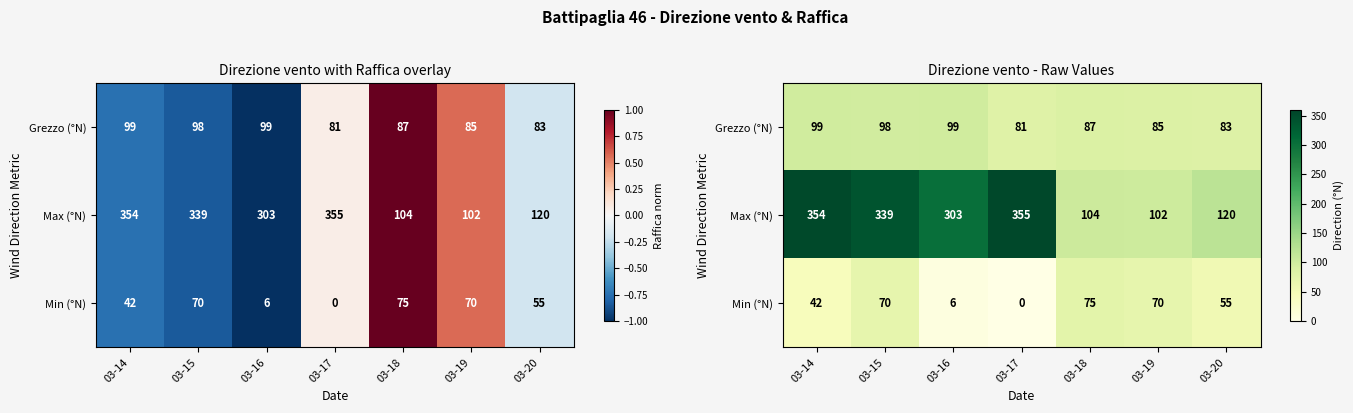

Between 03-14 and 03-18, which series saw the biggest shift?

Max (°N)